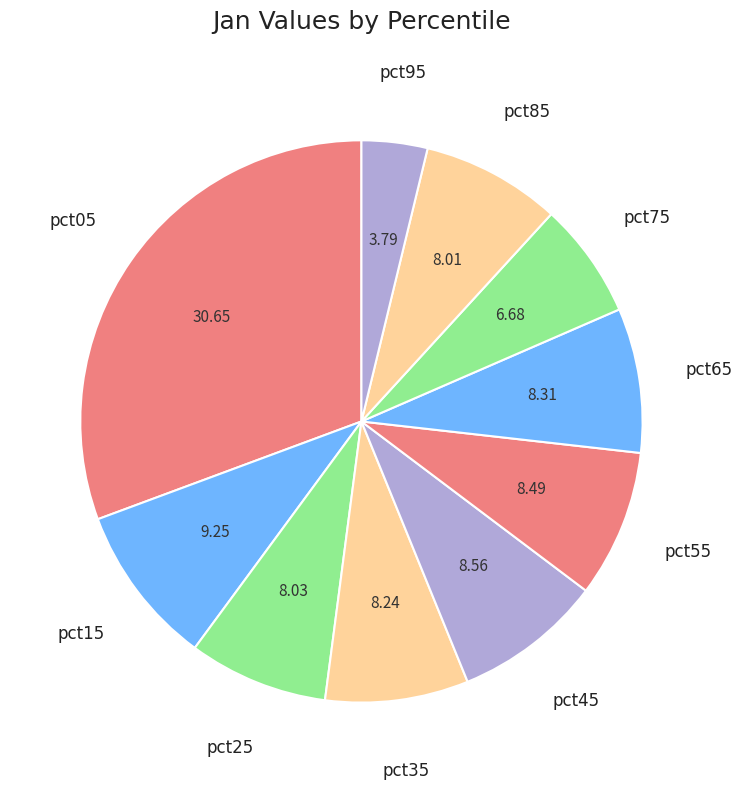

The pct65 slice represents 8% of the pie. True or false?

True